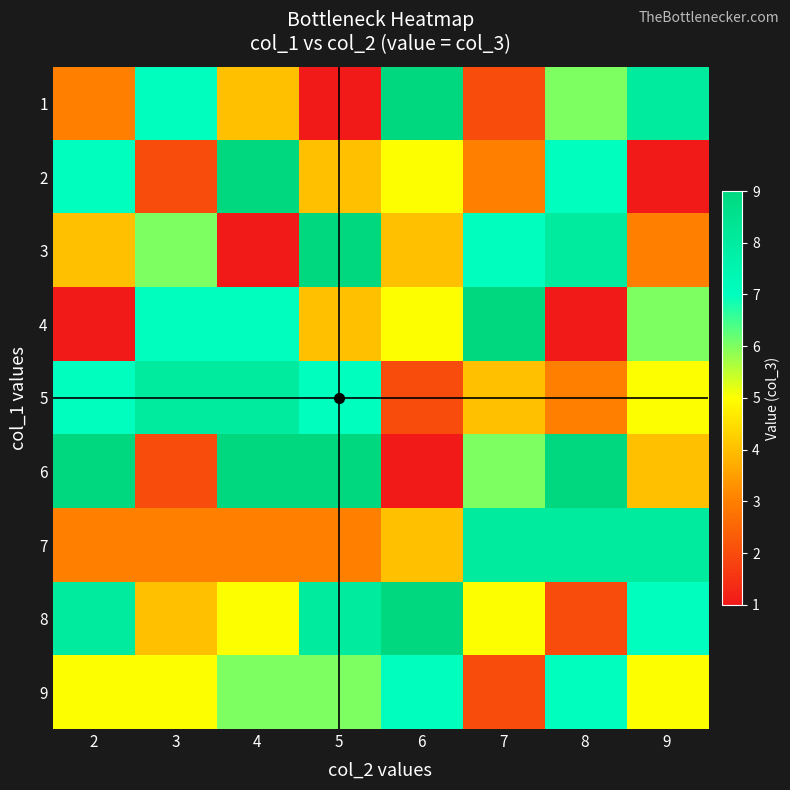

How many series are shown in this chart?

9